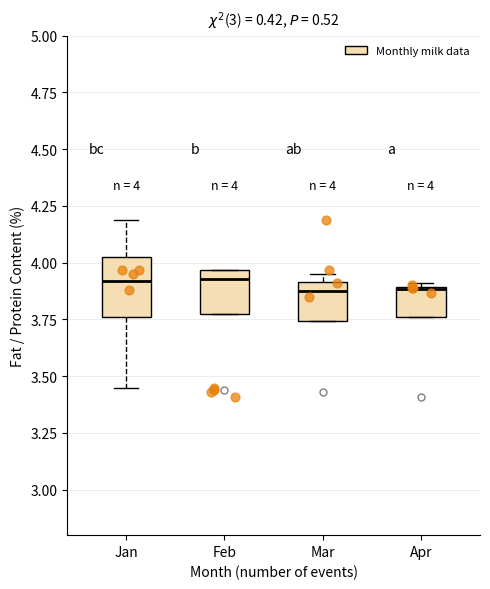

Comparing the boxes themselves (not the whiskers), which one is the tallest?

Jan